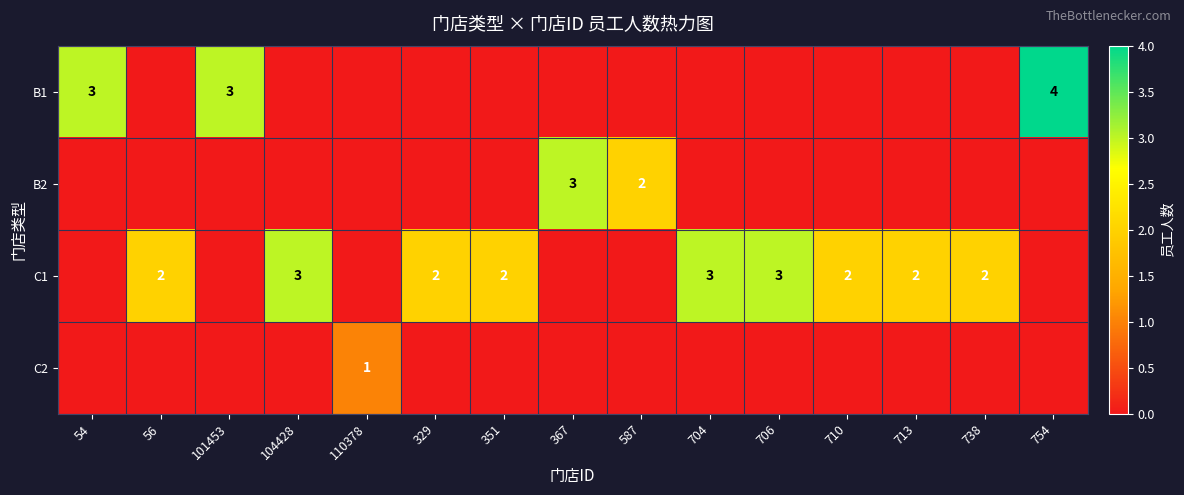

True or false: C1 has a value of 3 at 706.

True